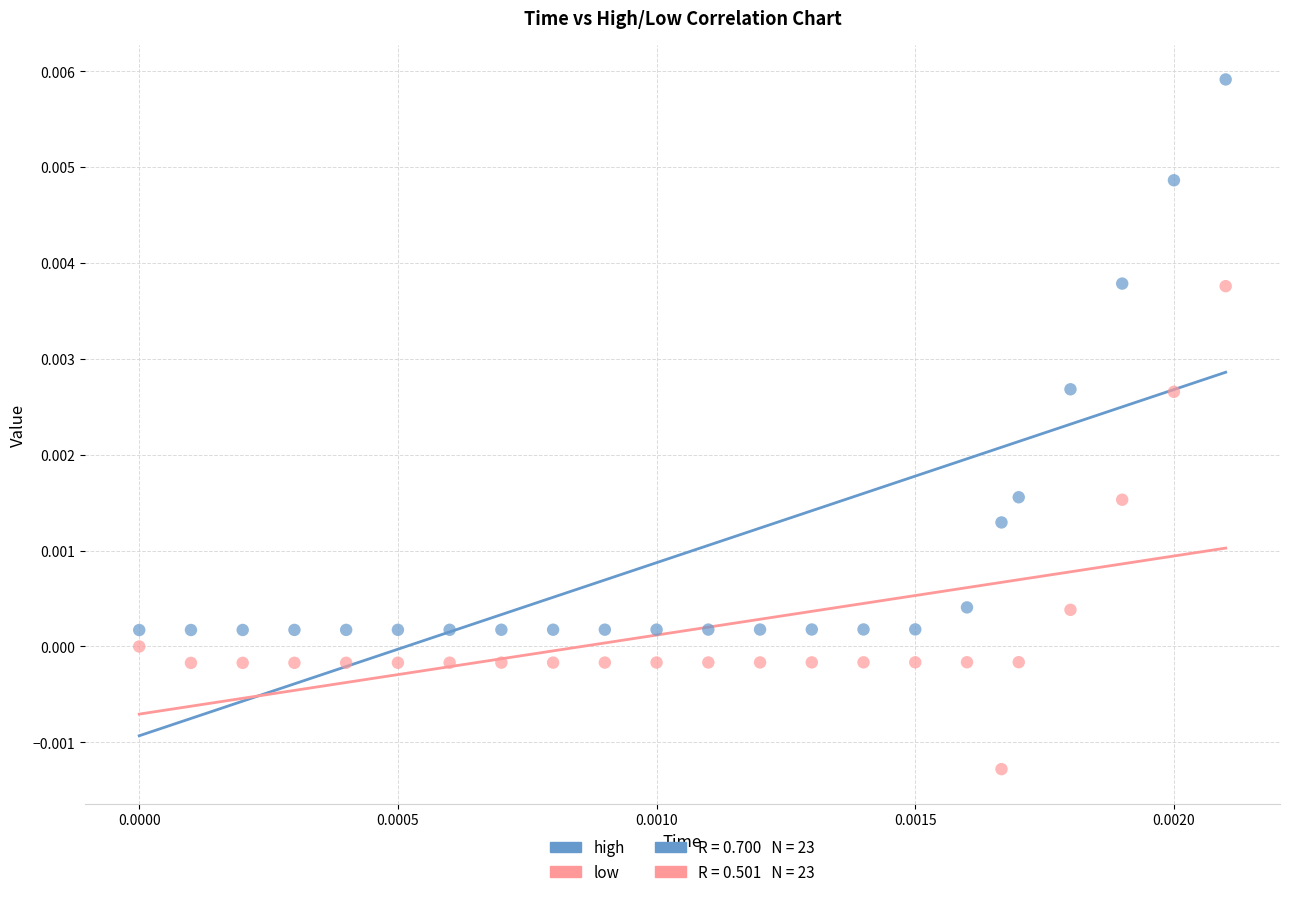

Which series contains the highest Y value?

high